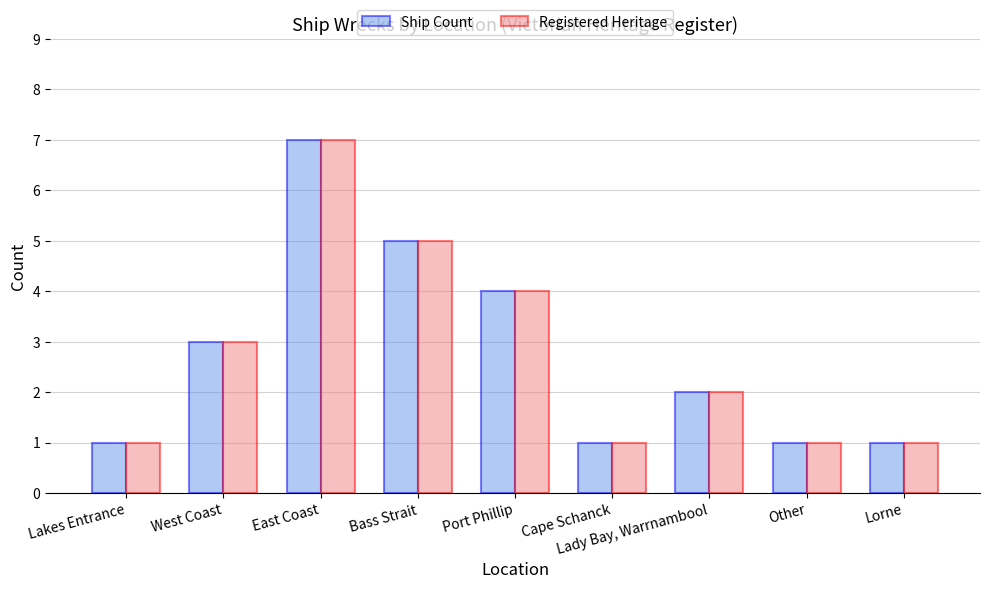

What is the minimum value shown in the chart?

1